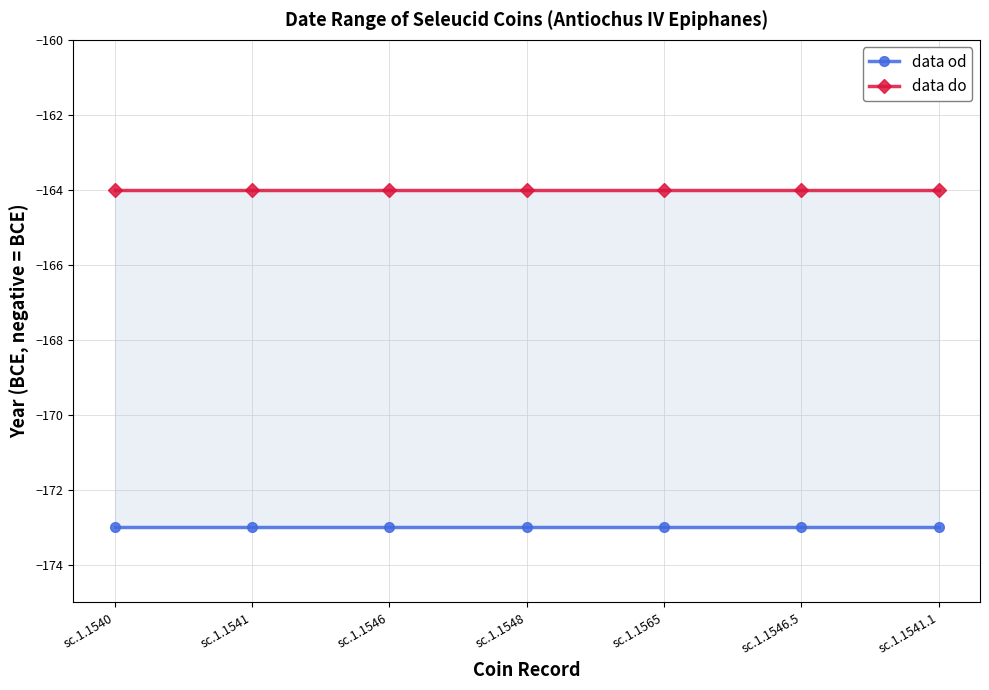

Is it true that data do equals -164 at sc.1.1548?

True